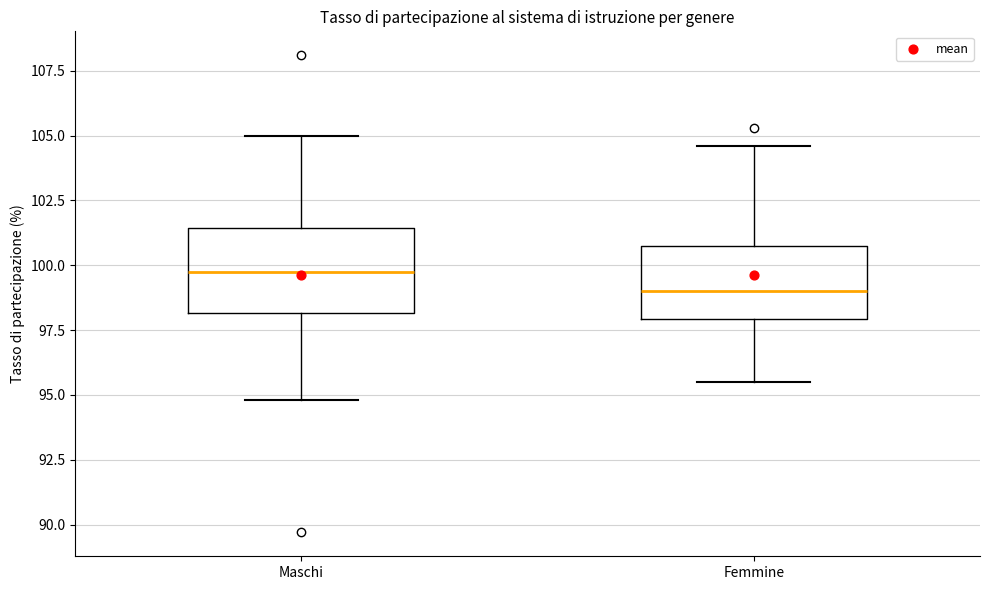

Where does the median line of the box for Femmine sit on the y-axis? The values are not printed on the chart, so give them approximately, as read against the axis.

99.0